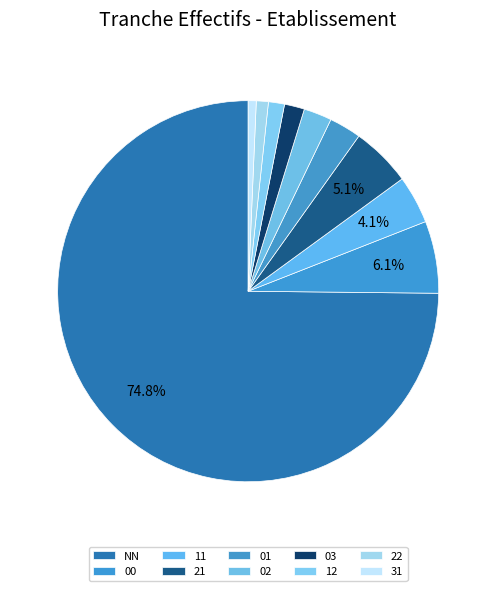

How many segments does this pie chart have?

10